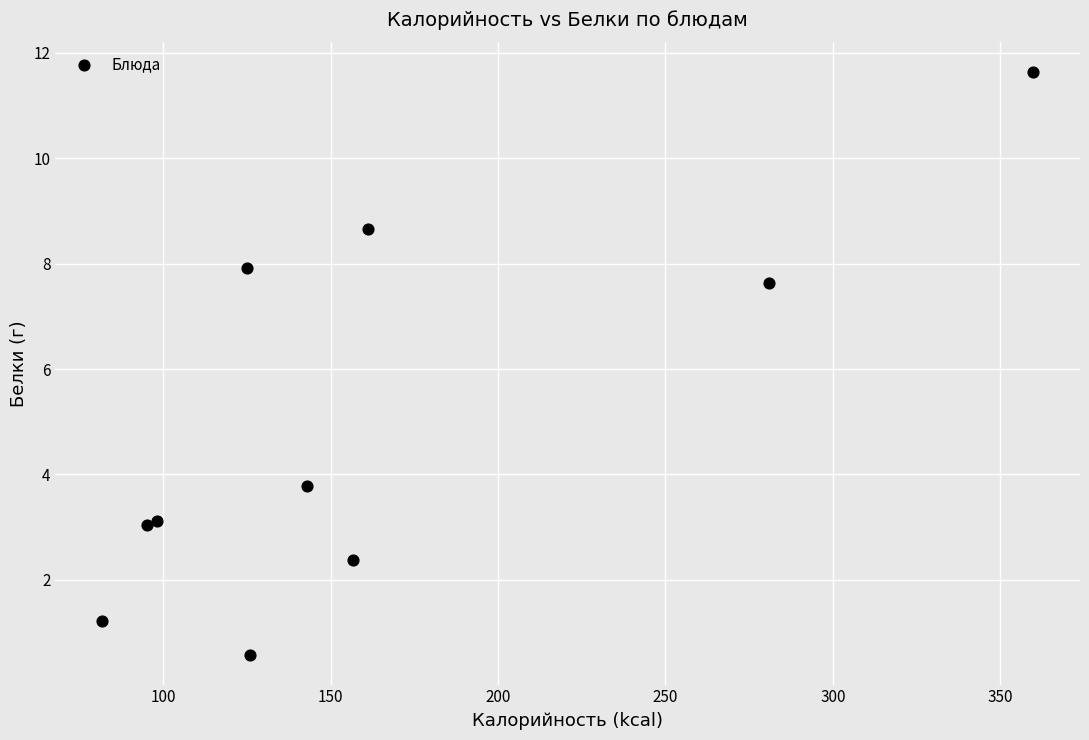

What Y value in the scatter plot is closest to 6?

7.6